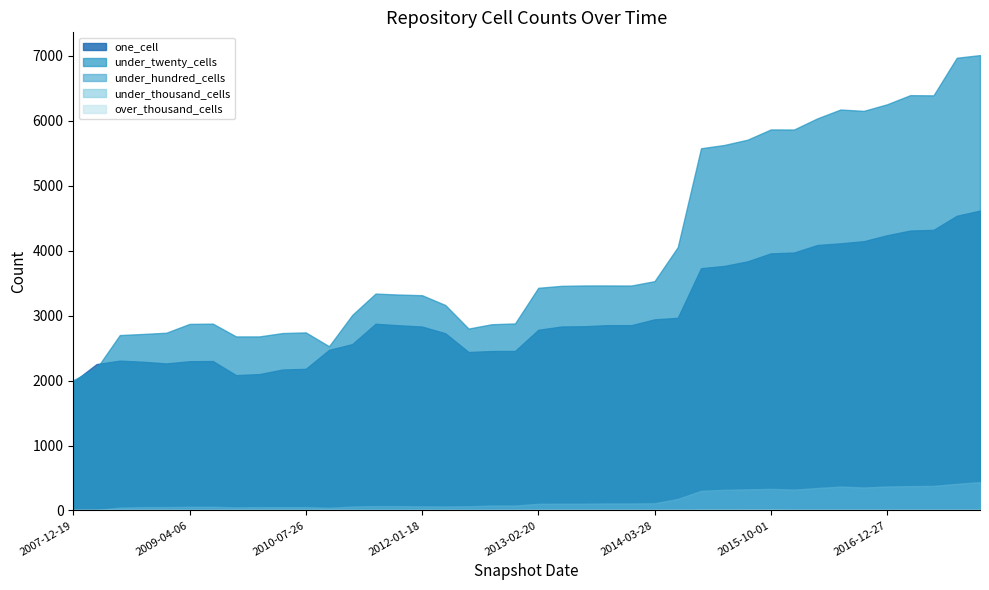

True or false: over_thousand_cells has more than 1 points higher than both neighbors.

False